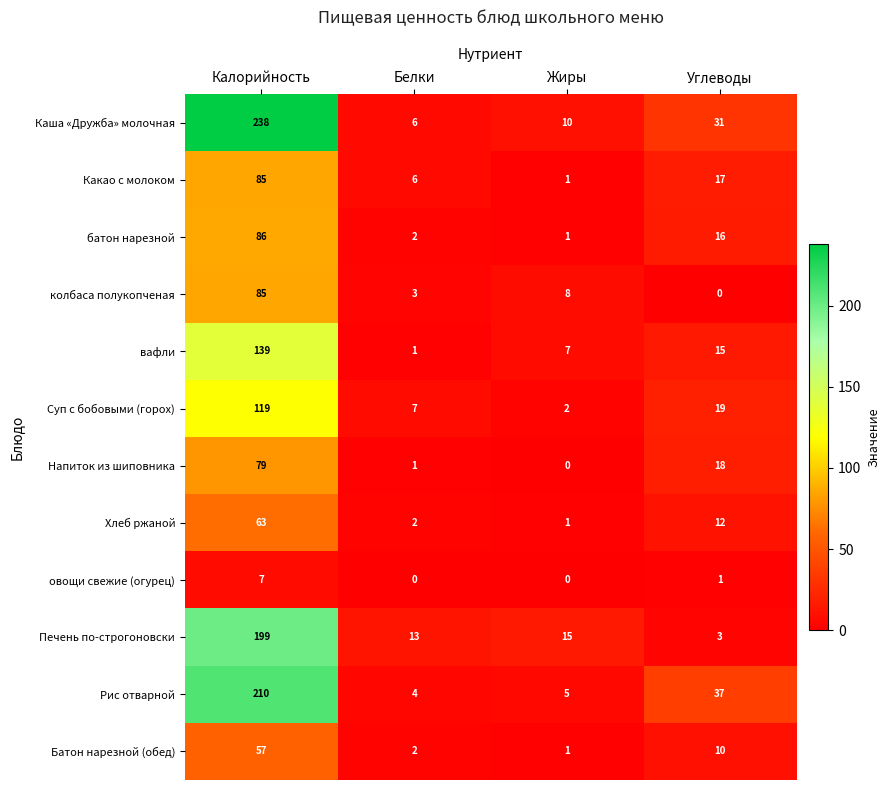

What is the difference between the вафли values at Жиры and Углеводы?

8